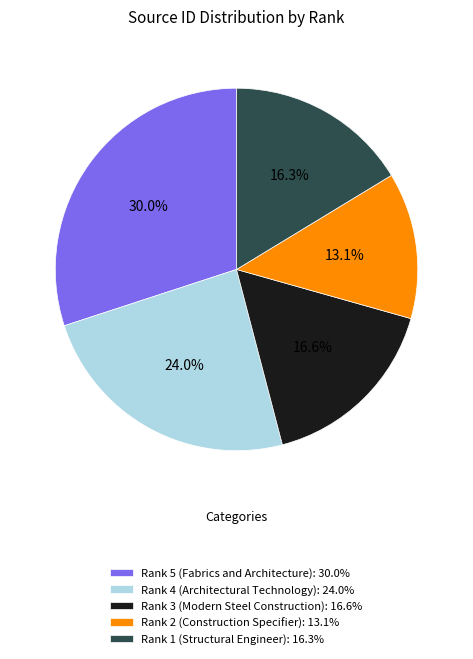

What is the ratio of the value at Rank 2 (Construction Specifier): 13.1% to the value at Rank 1 (Structural Engineer): 16.3%?

0.8